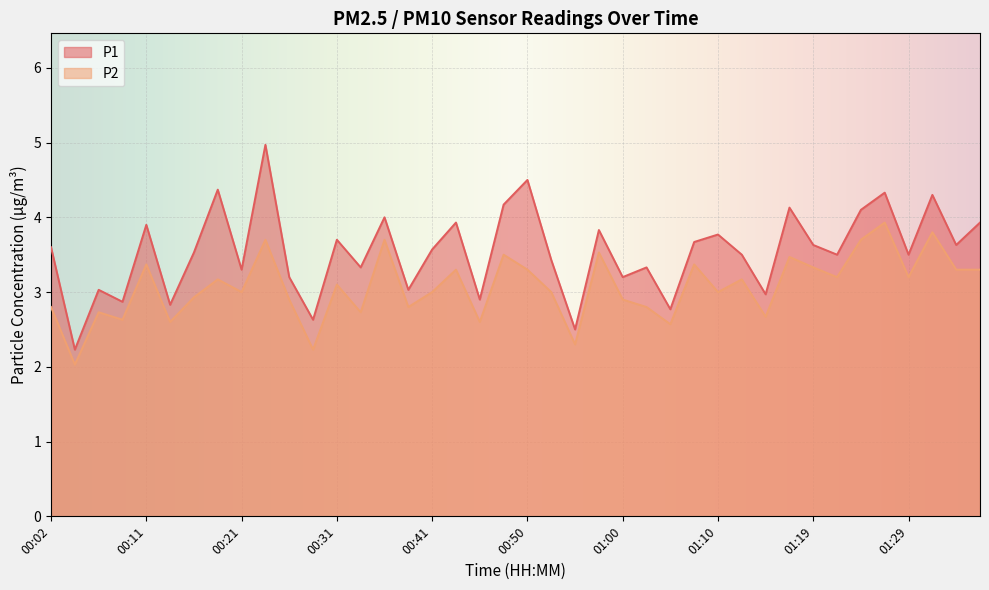

What is the label of the 39th point from the right?

00:04